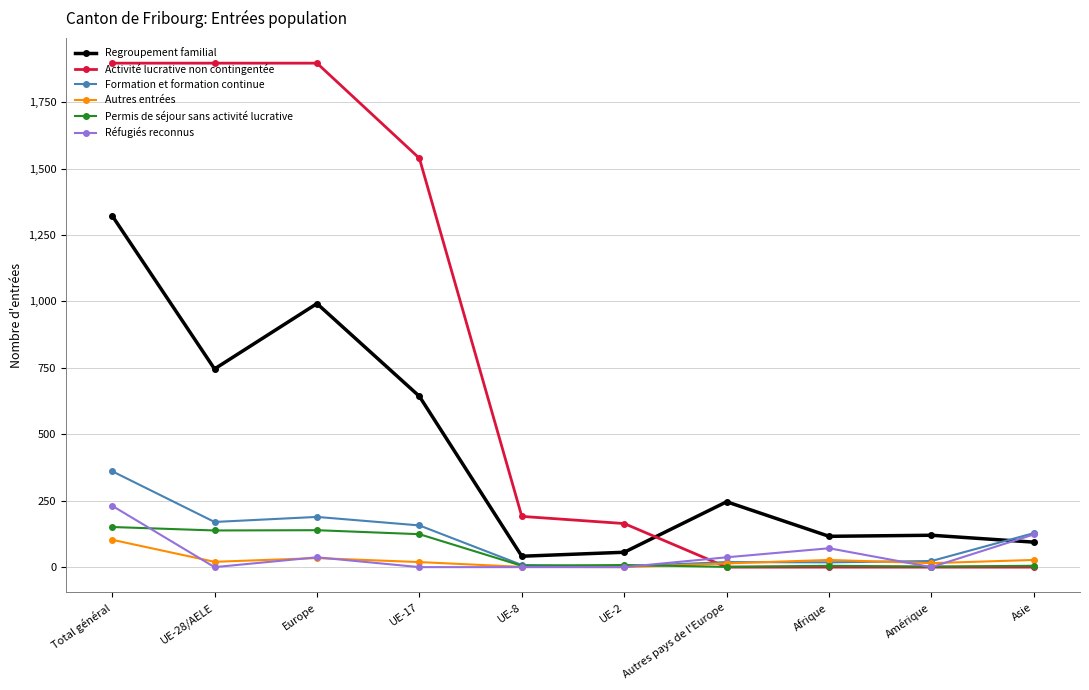

What position from the right is Asie?

1